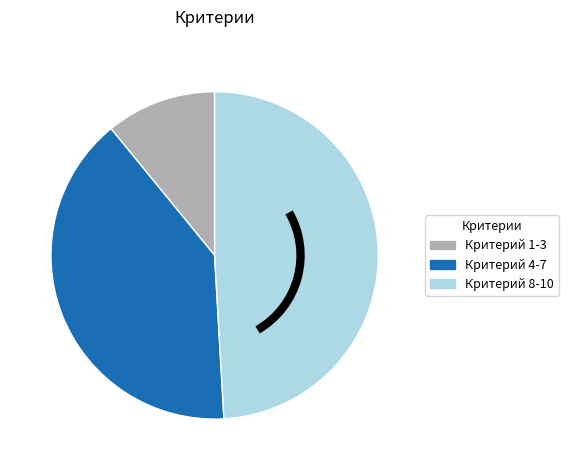

Is it true that Критерий 8-10 is 49% of the pie?

True